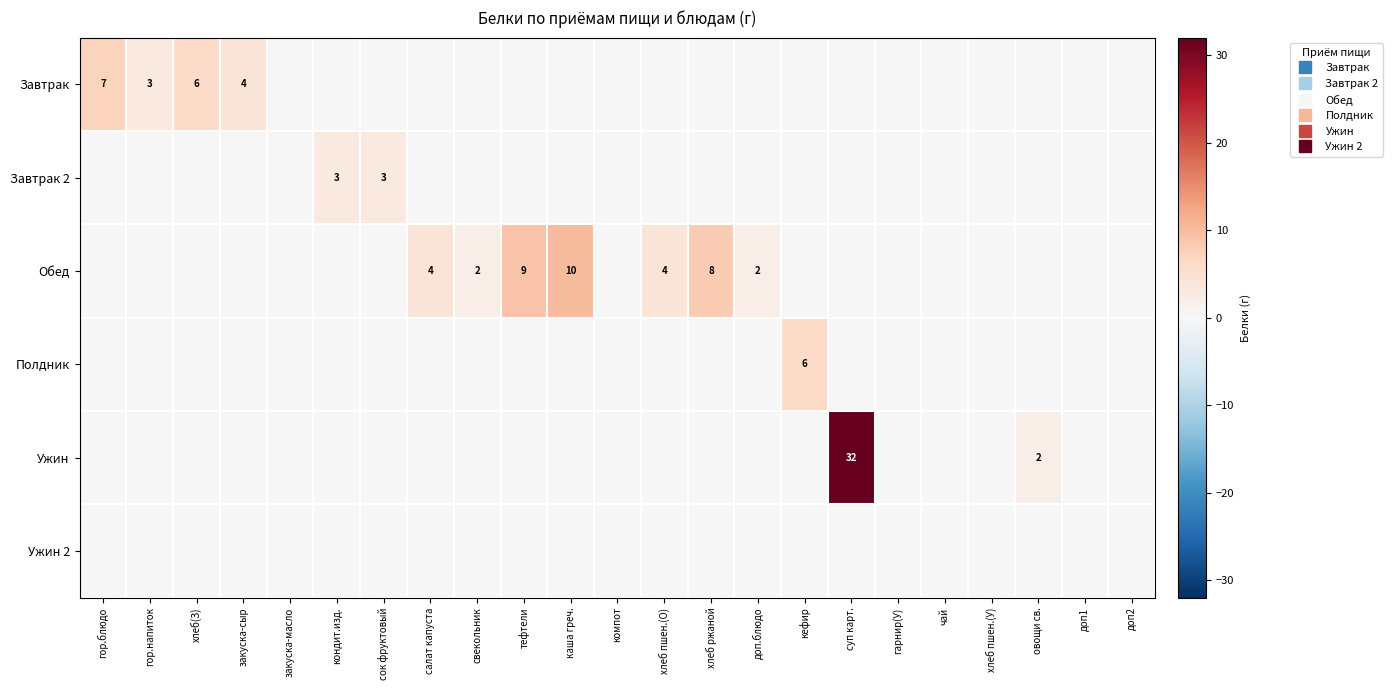

How many data points does each series have?

23